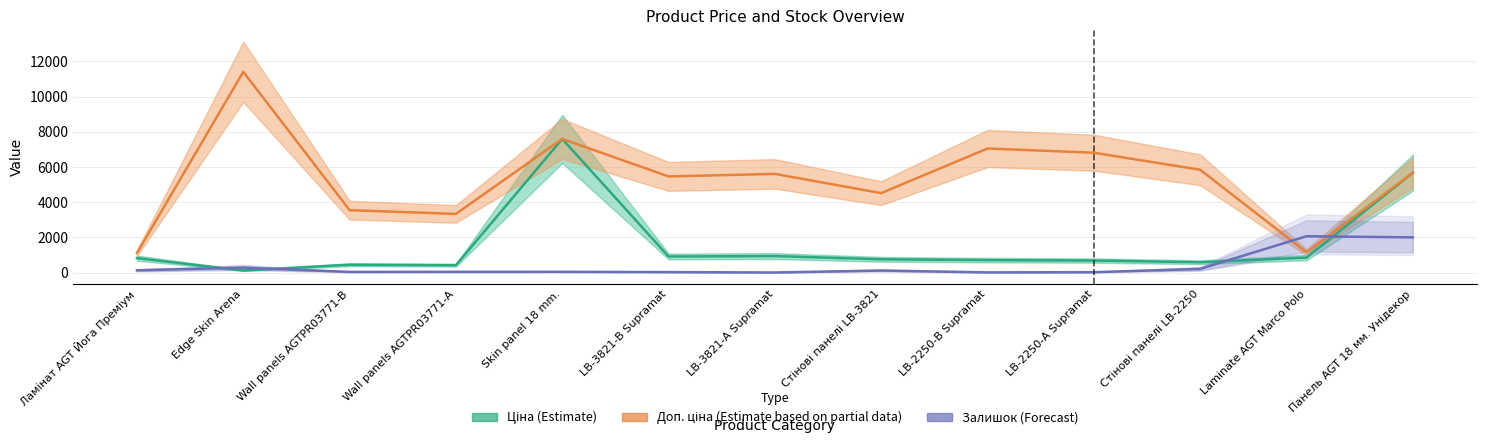

The value of Ціна (Estimate) at LB-2250-А Supramat is 681.0. True or false?

True